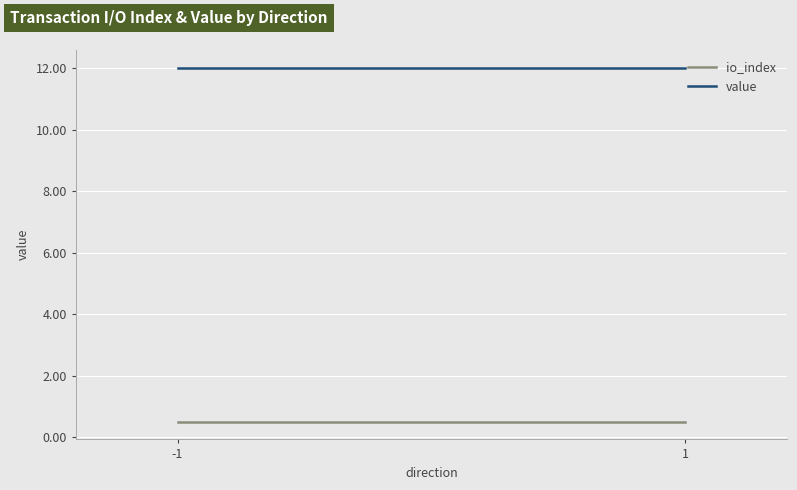

What is the smallest value displayed?

0.5